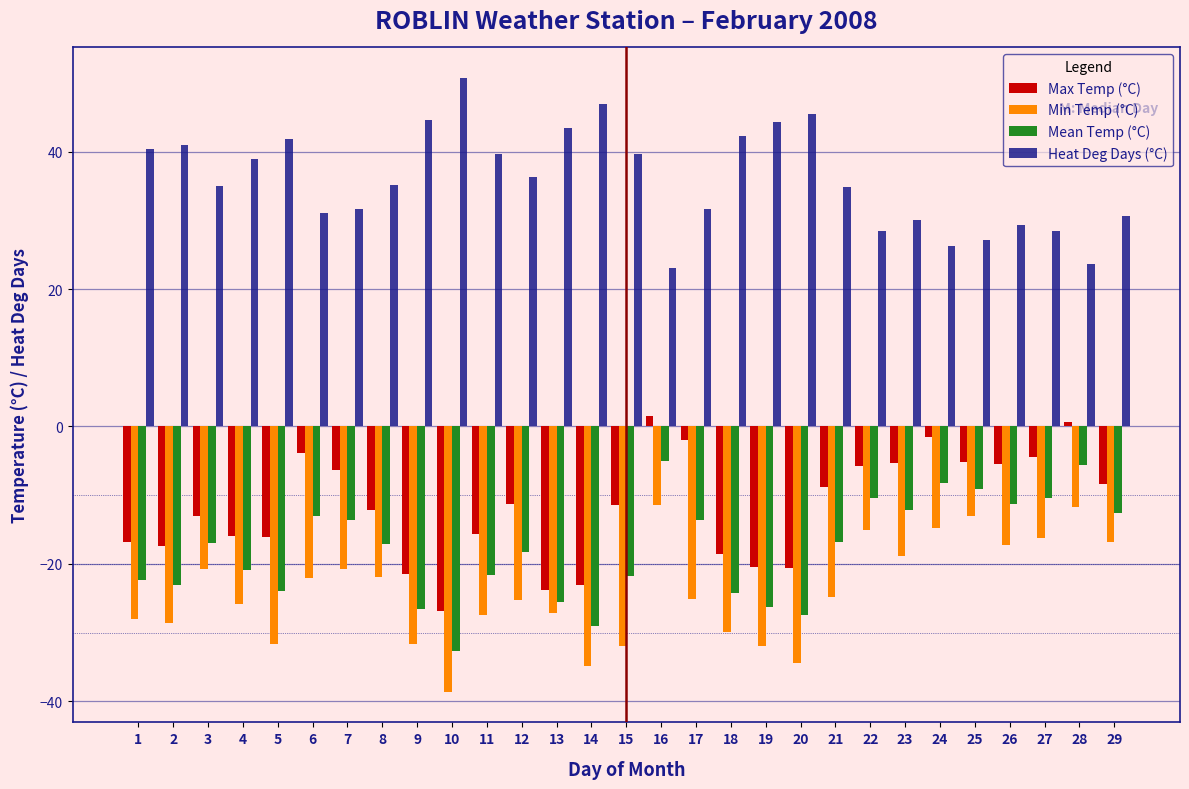

What is the difference between the maximum and second lowest values in the Mean Temp (°C) series?

24.0